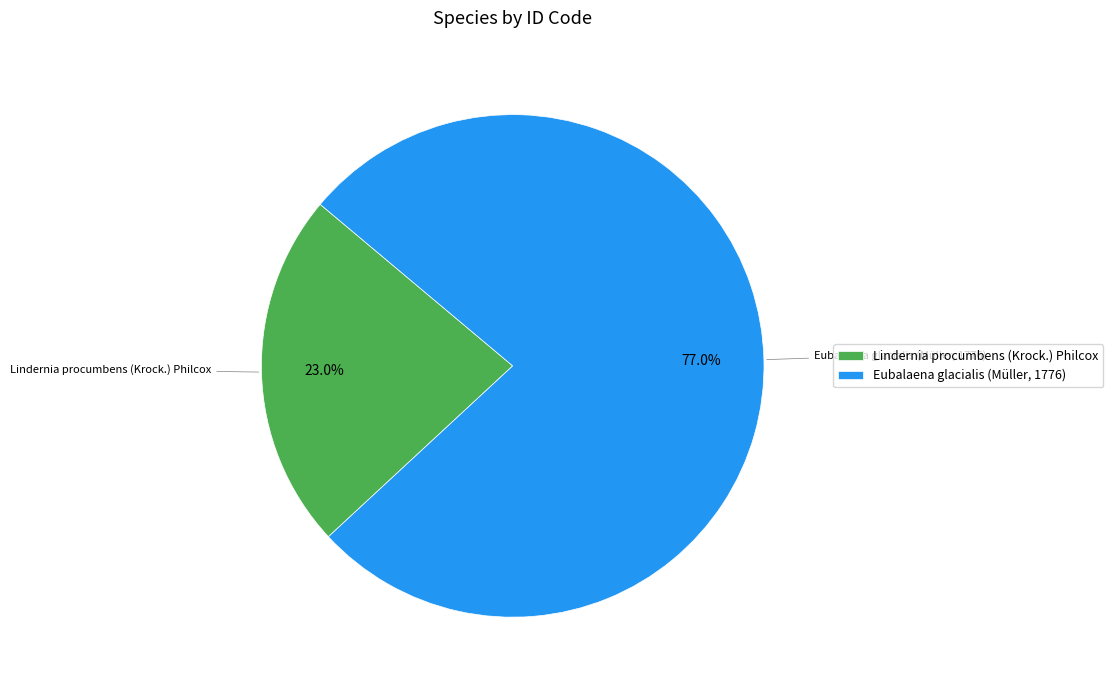

To the nearest percent, what is the combined percentage of Lindernia procumbens (Krock.) Philcox and Eubalaena glacialis (Müller, 1776)?

100%